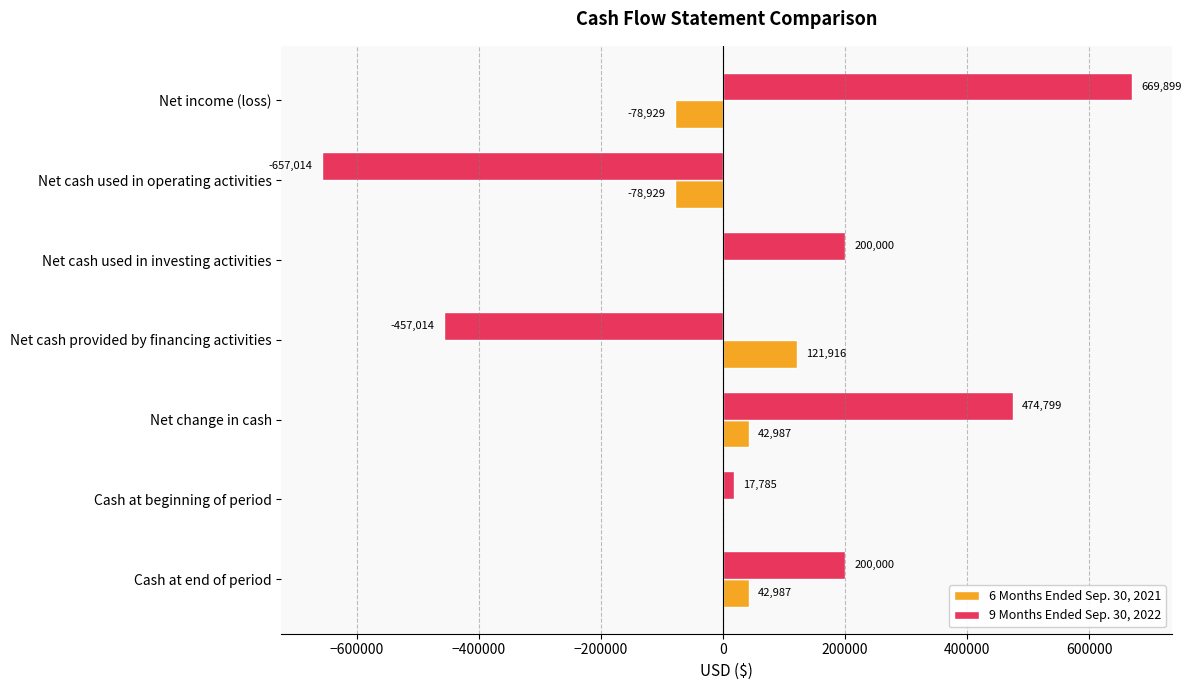

Count the number of data series in this chart.

2